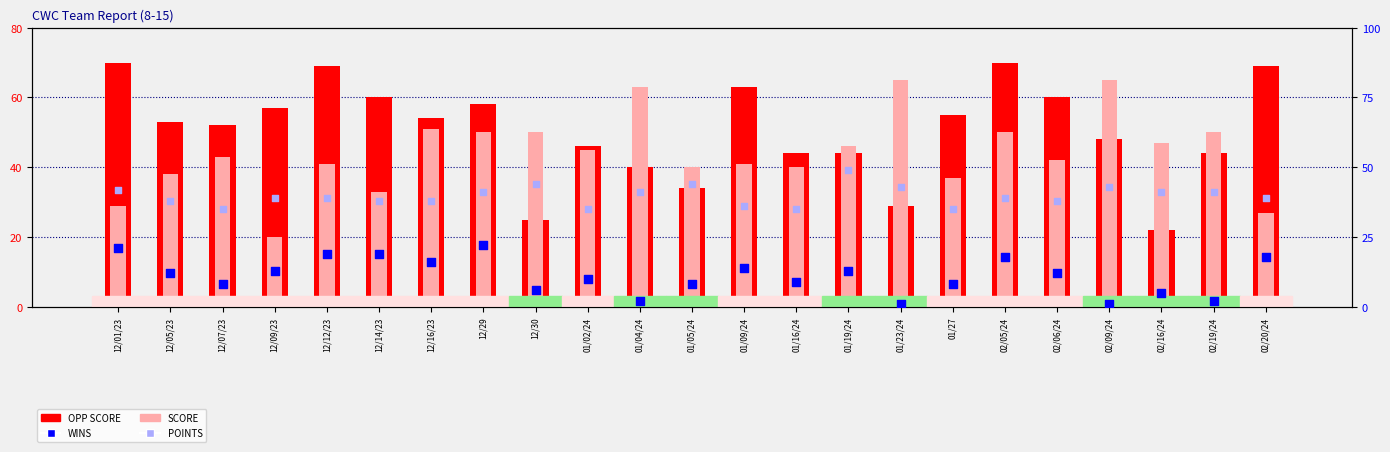

At how many categories does at least one series exceed 48?

19